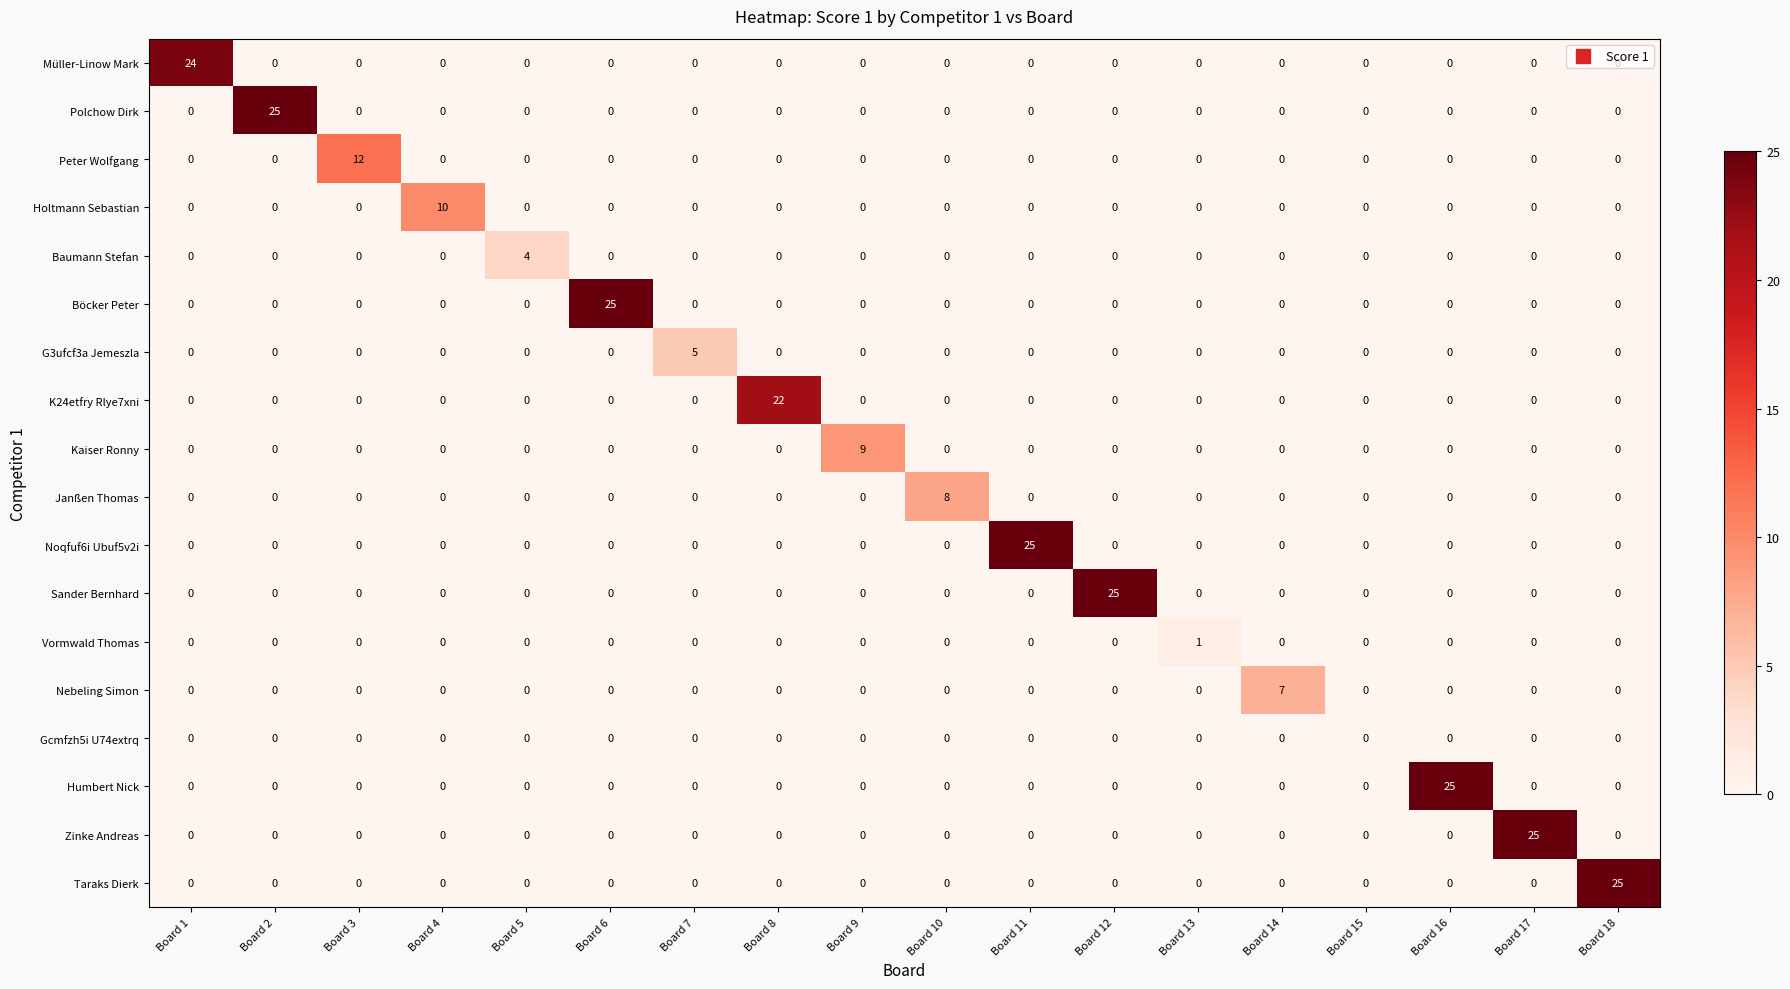

The K24etfry Rlye7xni series shows 0 at Board 12. True or false?

True